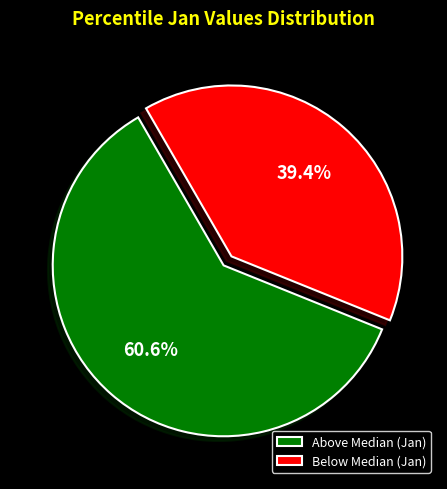

Combined, do Above Median (Jan) and Below Median (Jan) account for over 50%?

Yes